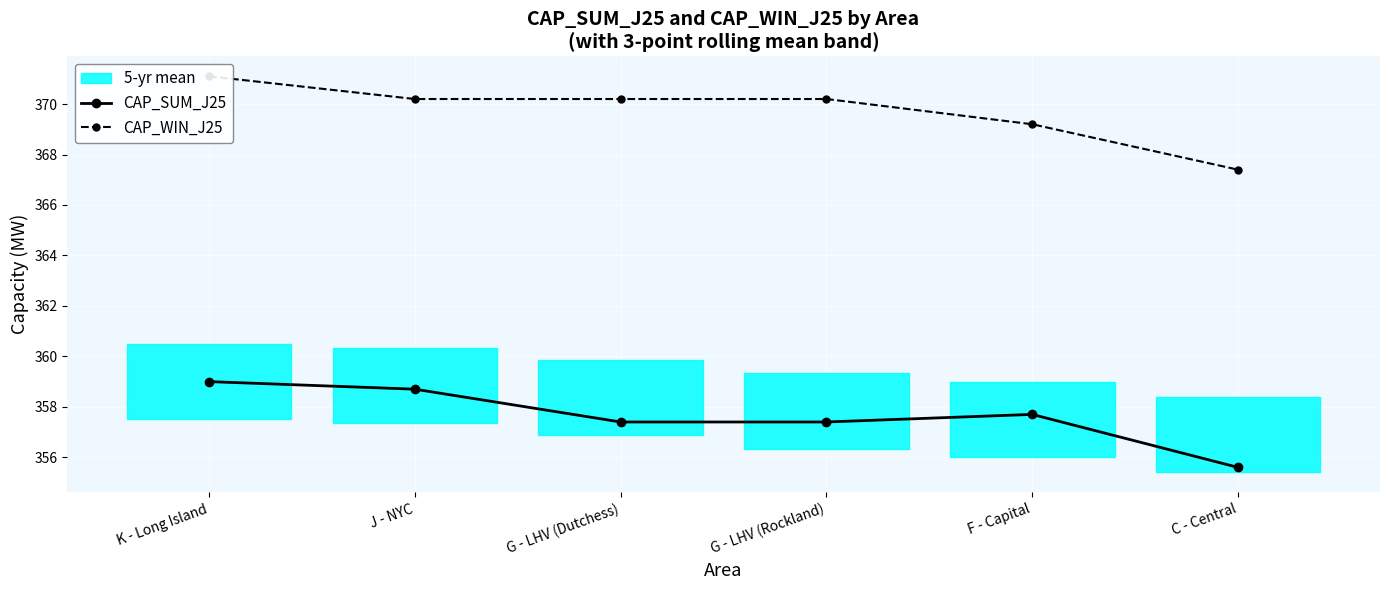

Read the CAP_SUM_J25 value at J - NYC.

358.7